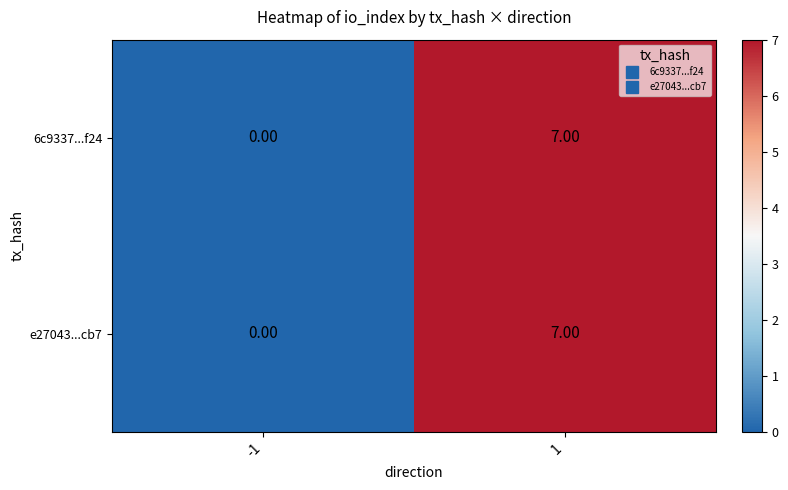

Rank the categories by e27043...cb7 value from highest to lowest.

1, -1